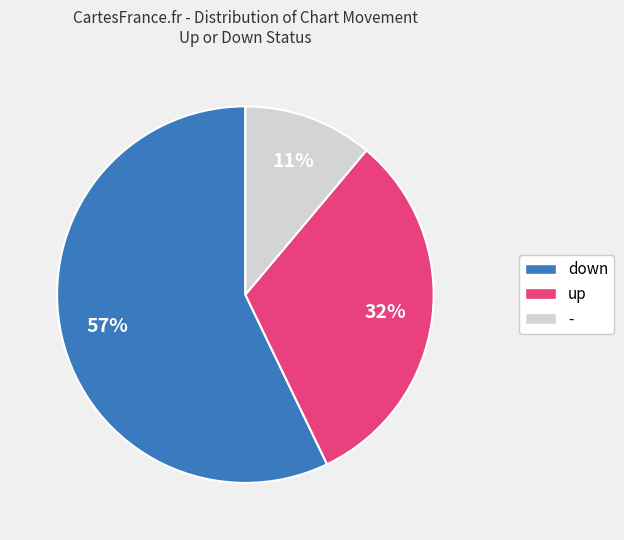

To the nearest percent, what is the combined percentage of up and -?

43%